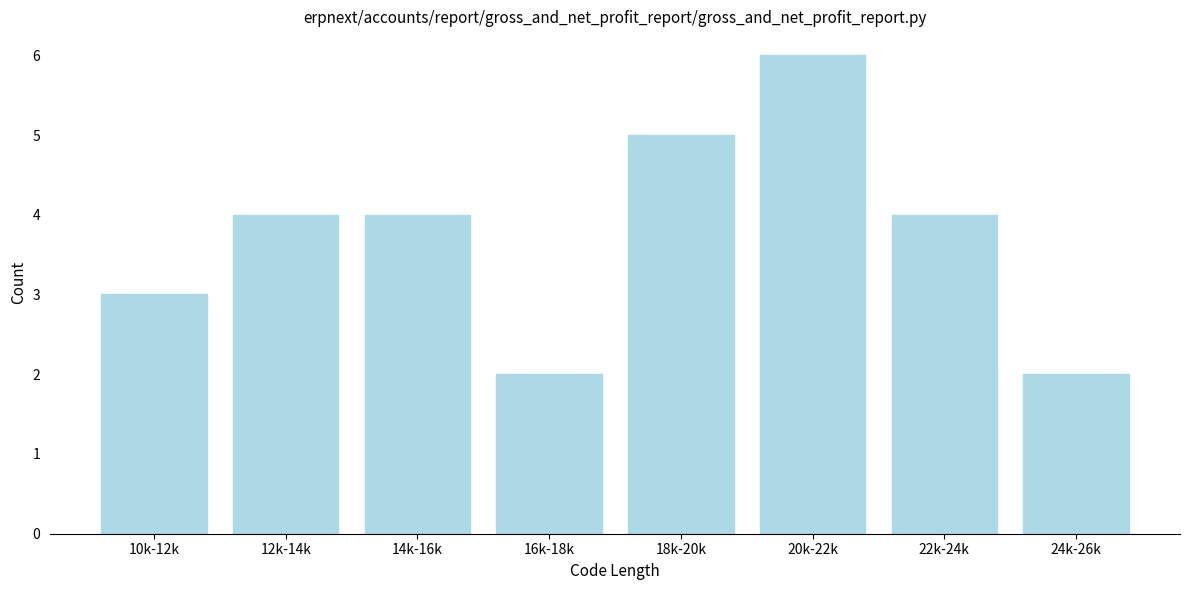

Reading left to right, what are all the values shown in this chart?

3	4	4	2	5	6	4	2